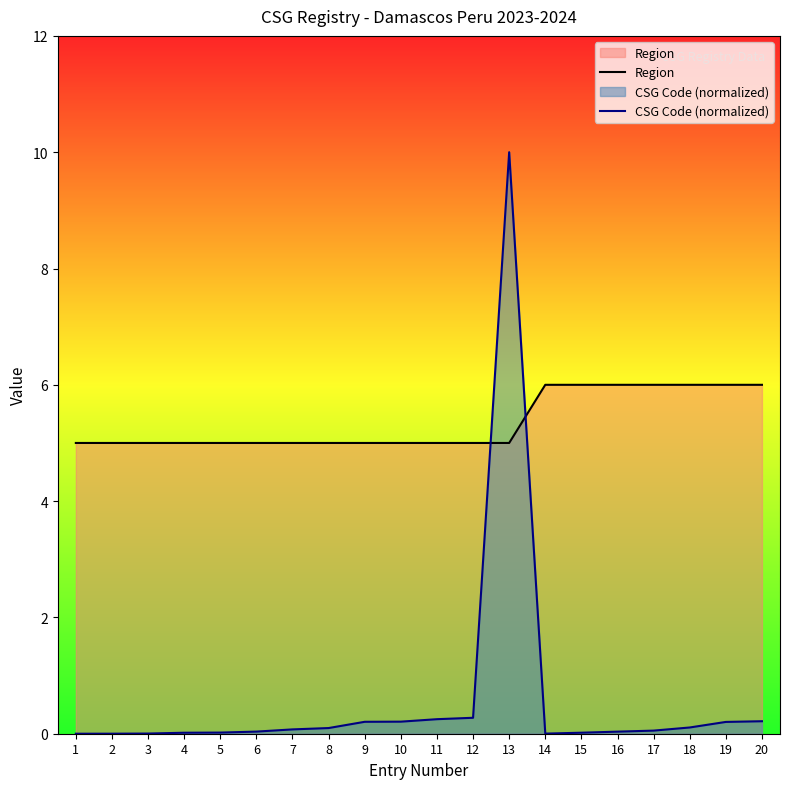

How many interior local peaks does the CSG Code (normalized) series have?

1